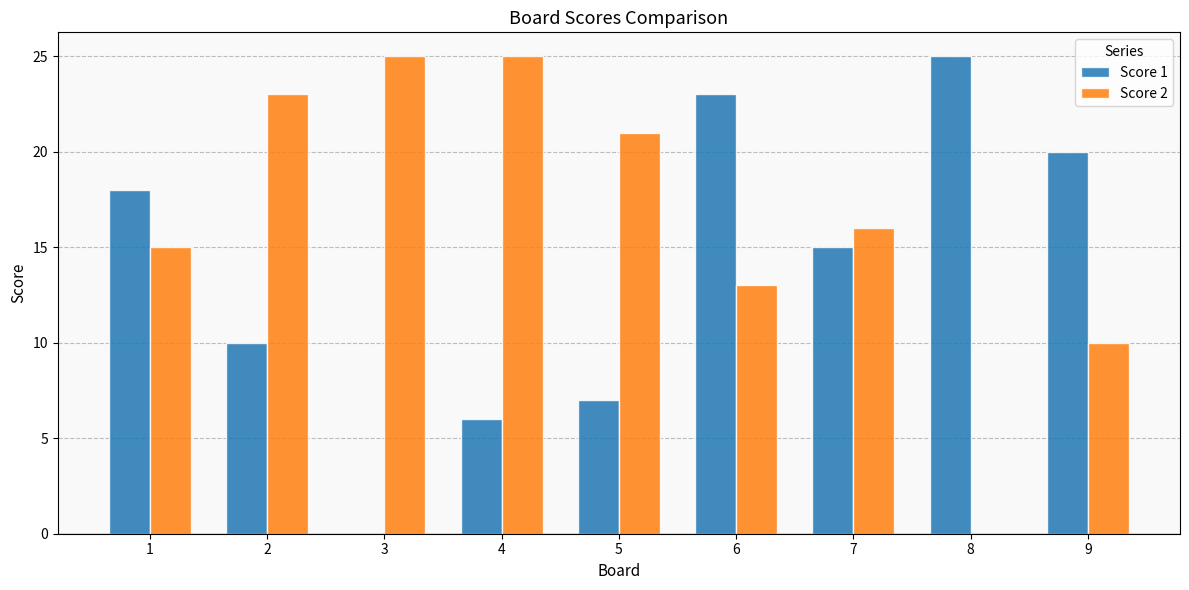

At which label is Score 2 closest to 12?

6